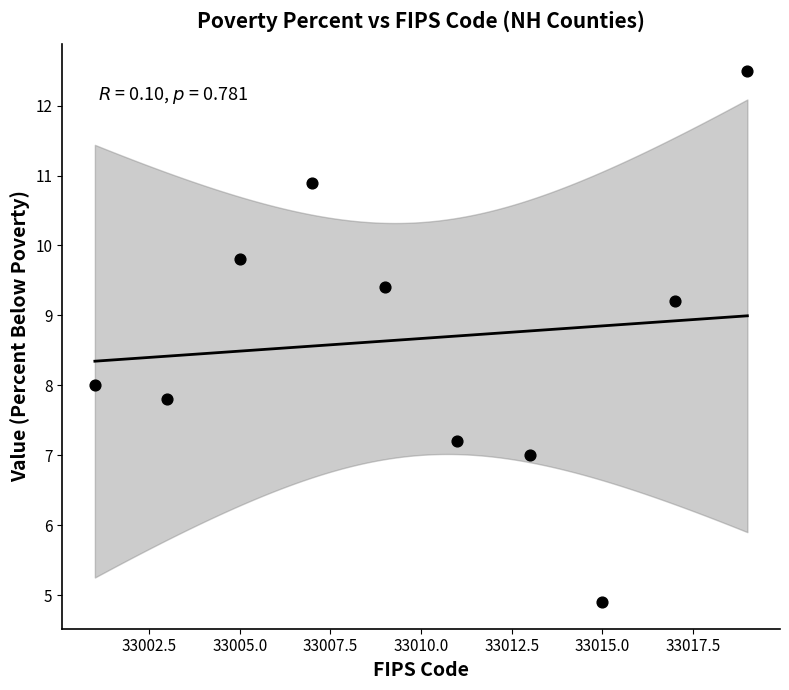

What is the average Y value?

8.7